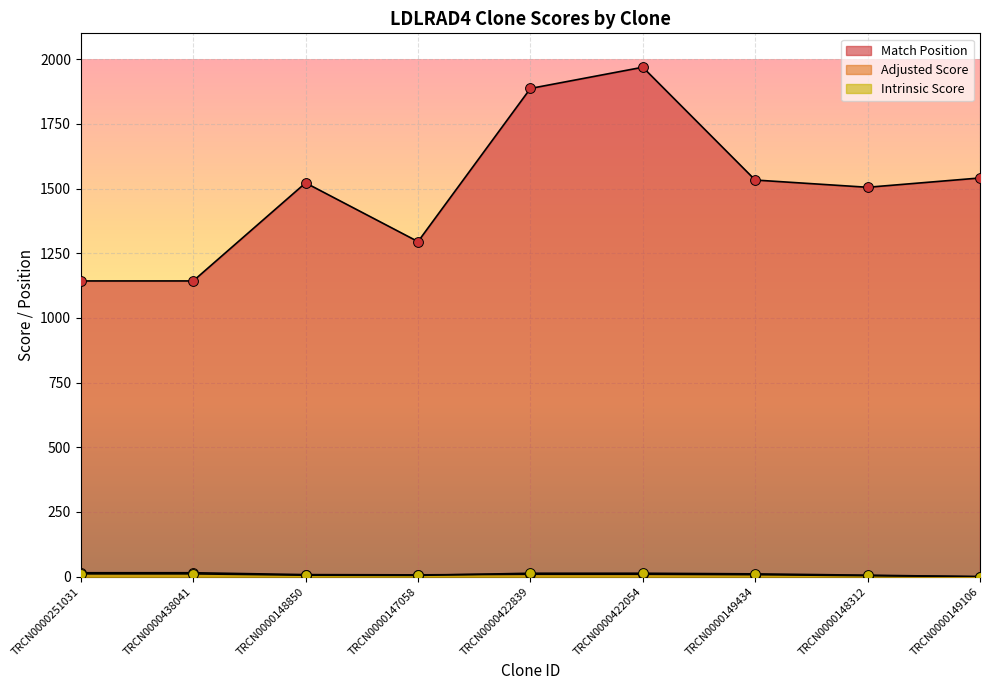

Which series has the widest spread of Y values?

Match Position